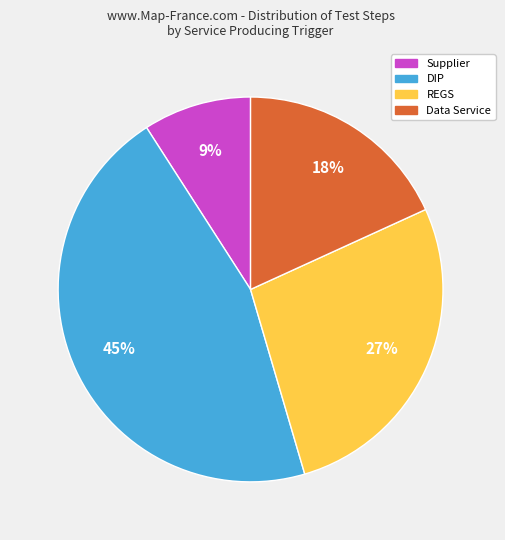

Does any single category account for the majority?

No